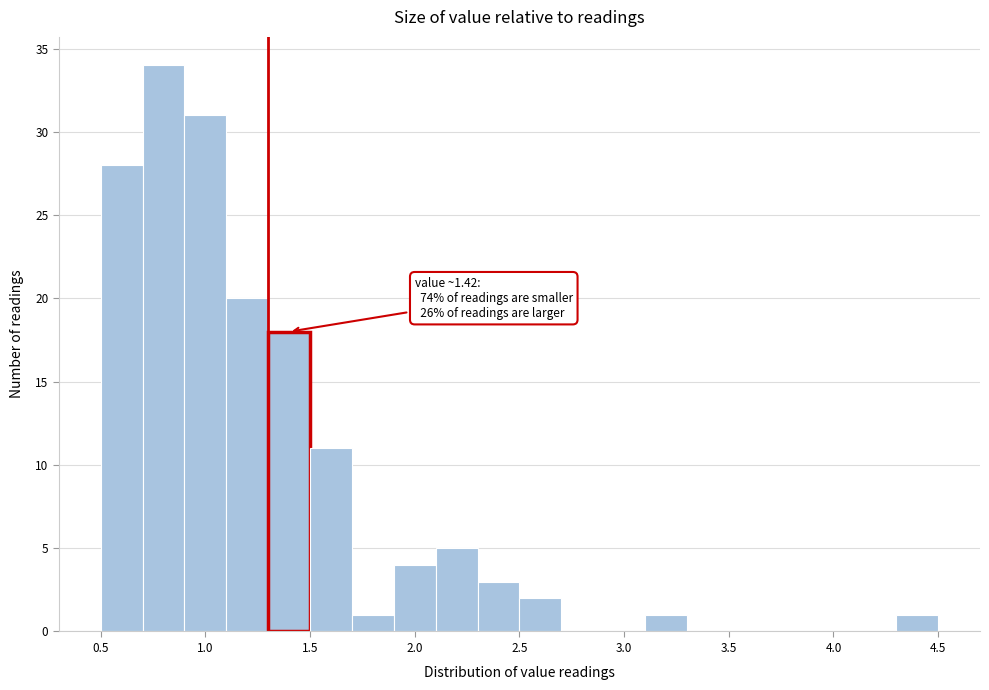

Over which range of the x-axis is the bar tallest?

0.7 to 0.9